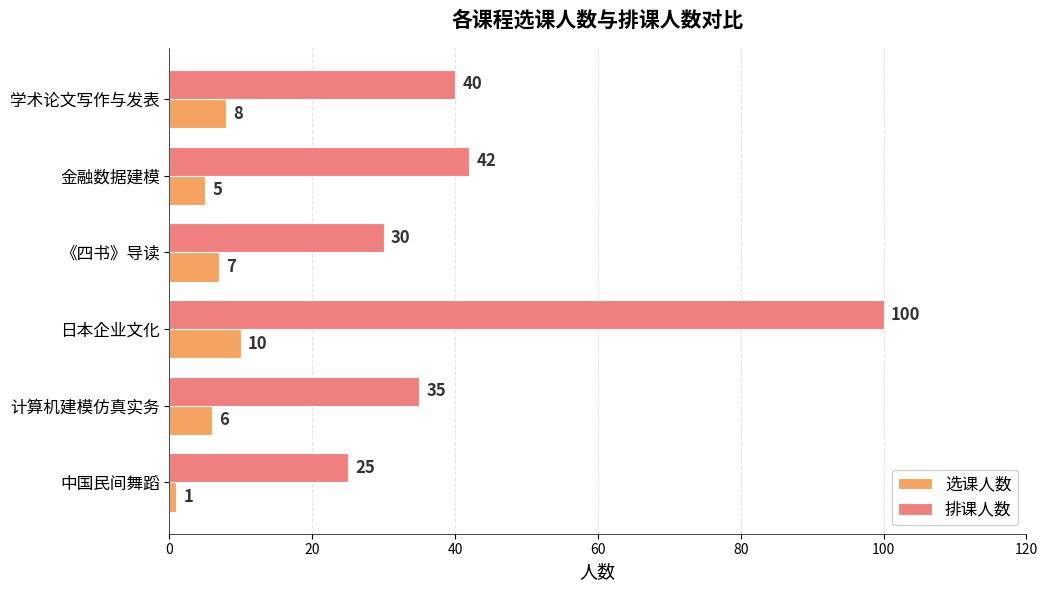

How many 选课人数 values are between 5 and 8?

4